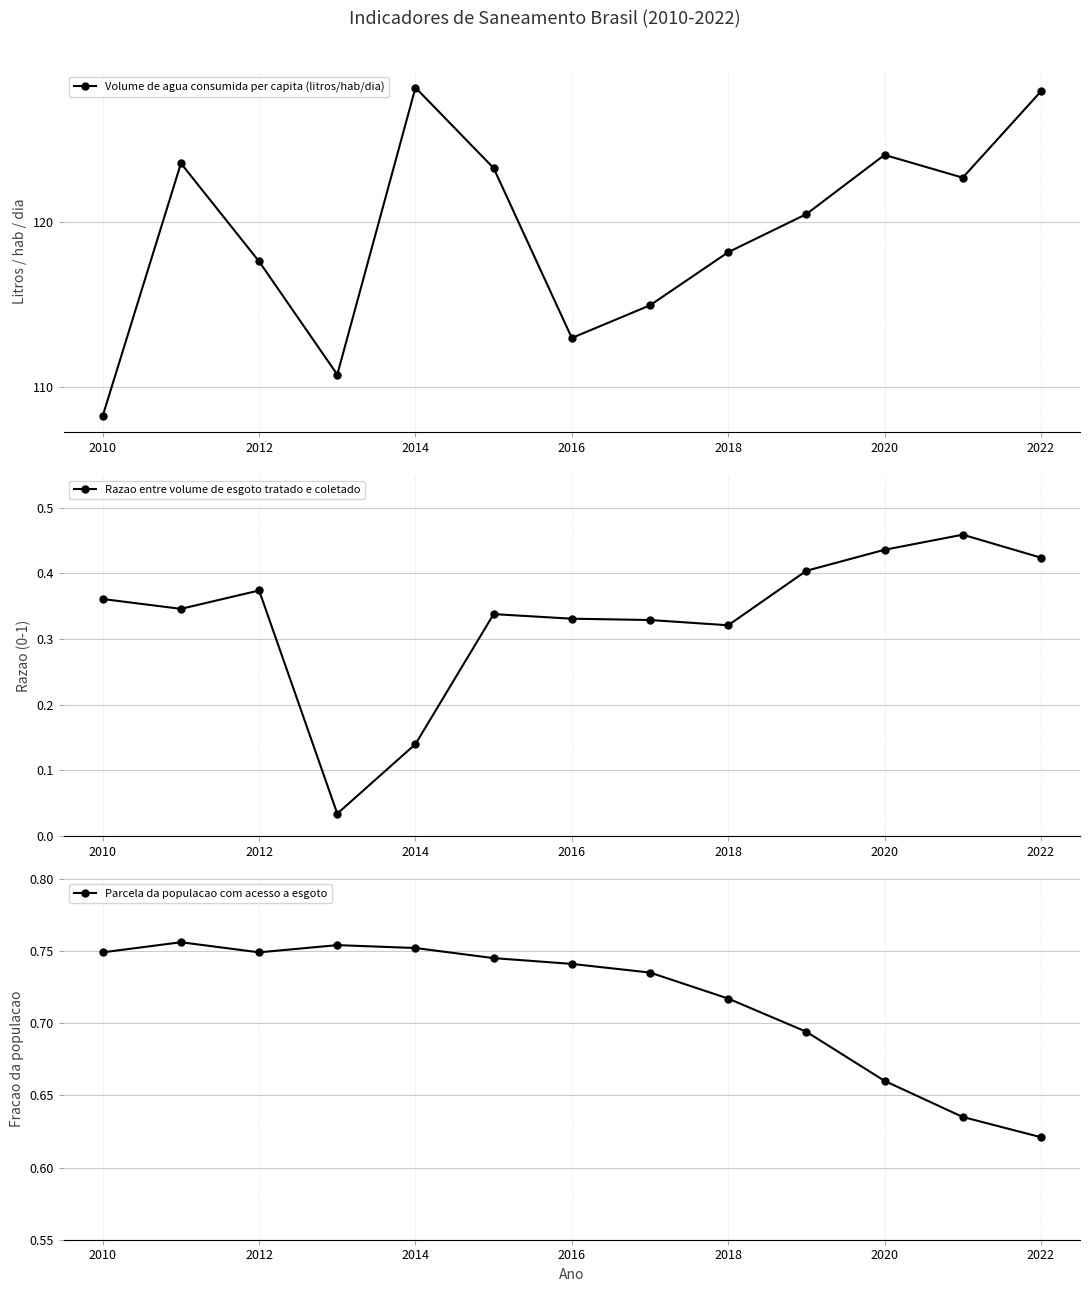

Reading left to right, extract all data points from this chart.

Volume de agua consumida per capita (litros/hab/dia): 108.3	123.6	117.6	110.8	128.2	123.3	113.0	115.0	118.2	120.5	124.1	122.7	127.9
Razao entre volume de esgoto tratado e coletado: 0.4	0.3	0.4	0.0	0.1	0.3	0.3	0.3	0.3	0.4	0.4	0.5	0.4
Parcela da populacao com acesso a esgoto: 0.7	0.8	0.7	0.8	0.8	0.7	0.7	0.7	0.7	0.7	0.7	0.6	0.6